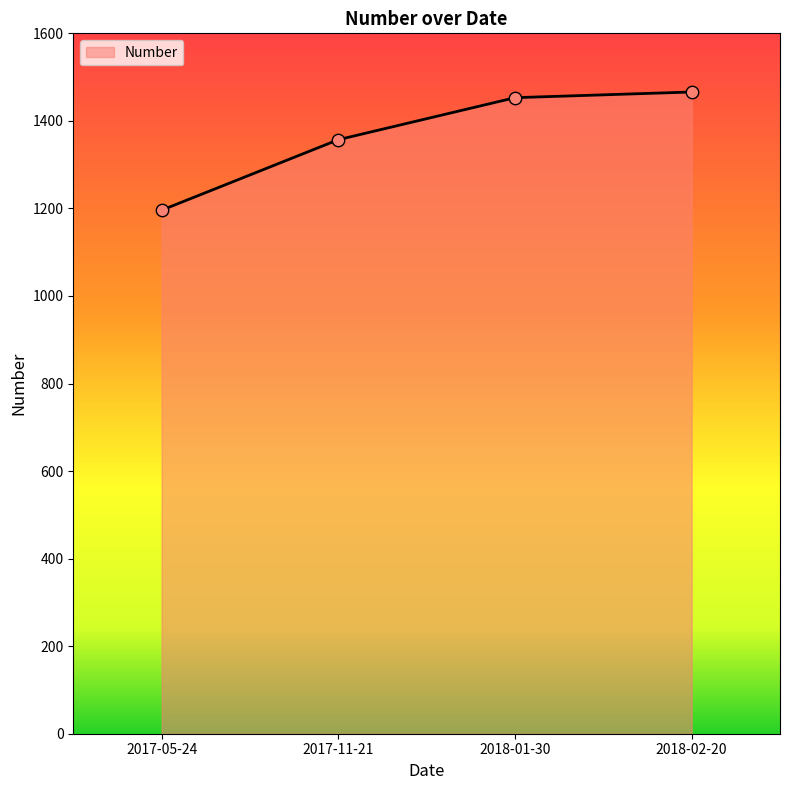

What is the ratio of the value at 2018-01-30 to the value at 2017-11-21?

1.1